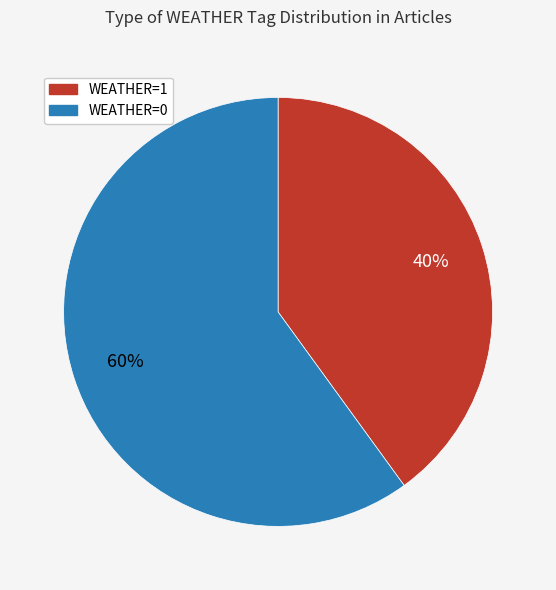

Is there any slice that represents more than half of the pie?

Yes